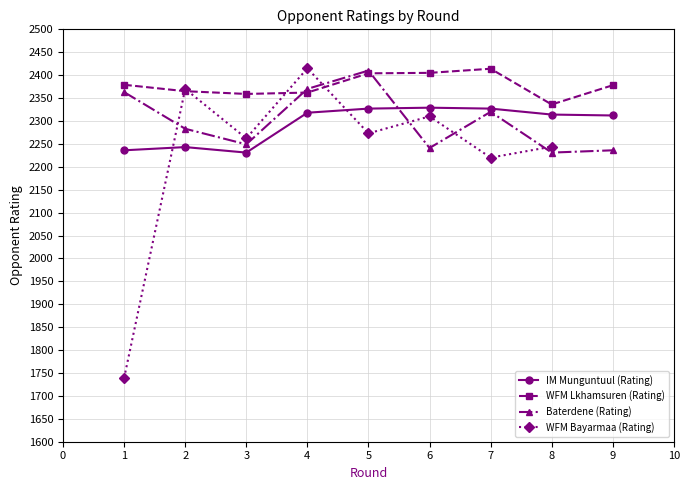

The value of IM Munguntuul (Rating) at 9 is 3847. True or false?

False